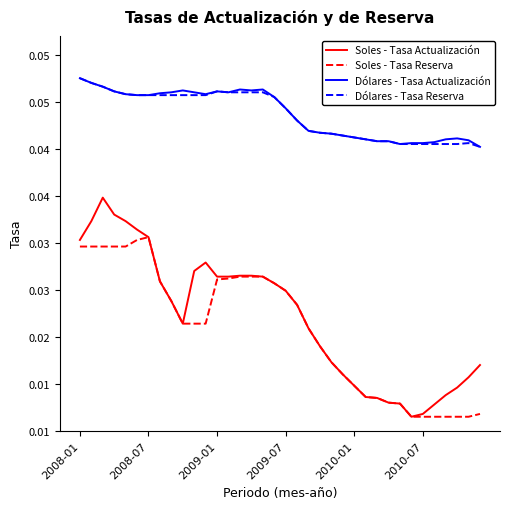

Does the chart display data point markers on the line(s)?

No